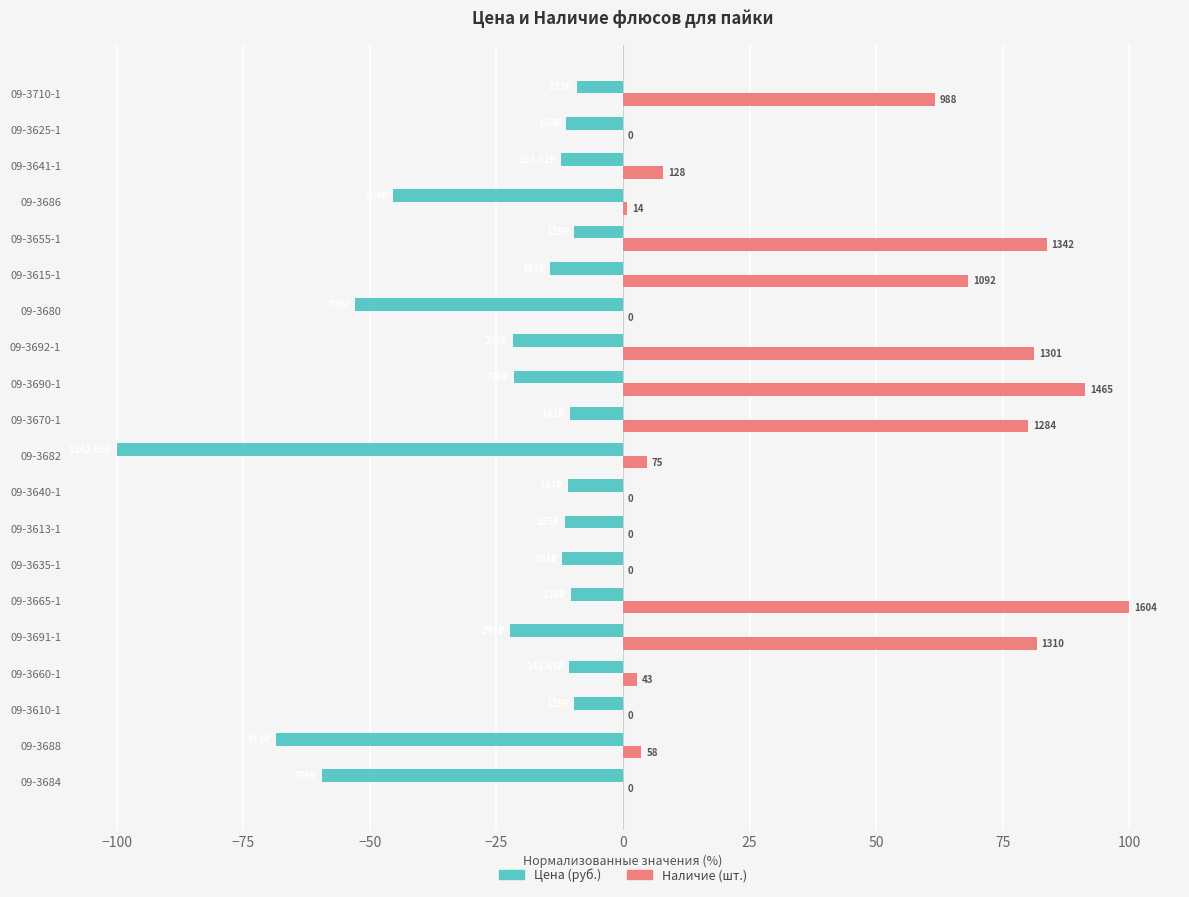

What is the difference between the maximum and minimum values in the Наличие (шт.) series?

100.0